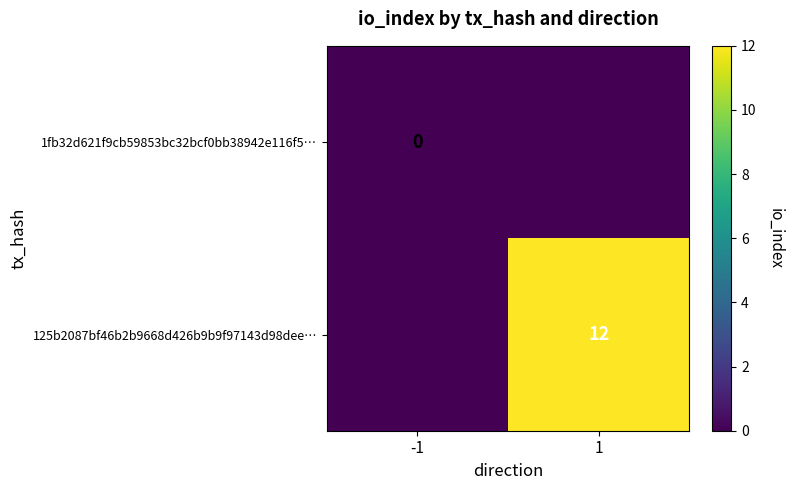

The 125b2087bf46b2b9668d426b9b9f97143d98dee… series shows 12 at 1. True or false?

True